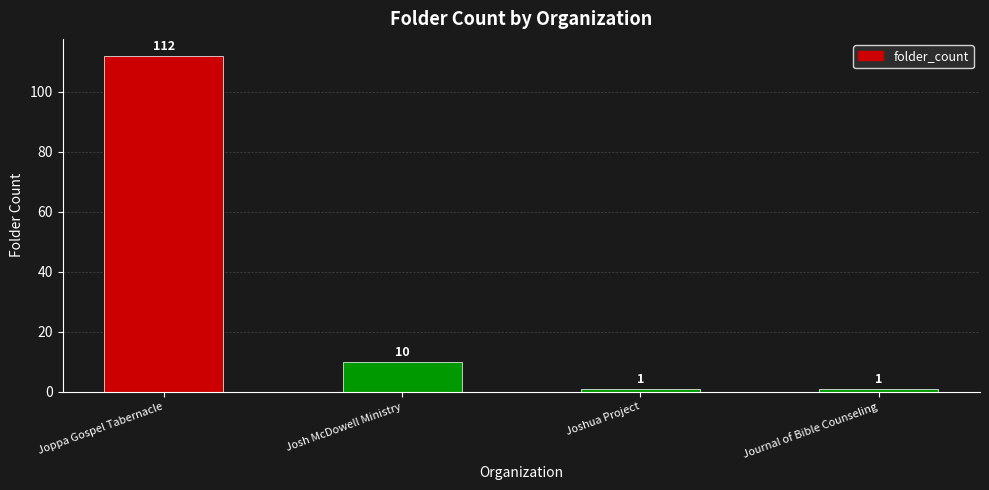

What position from the right is Joppa Gospel Tabernacle?

4